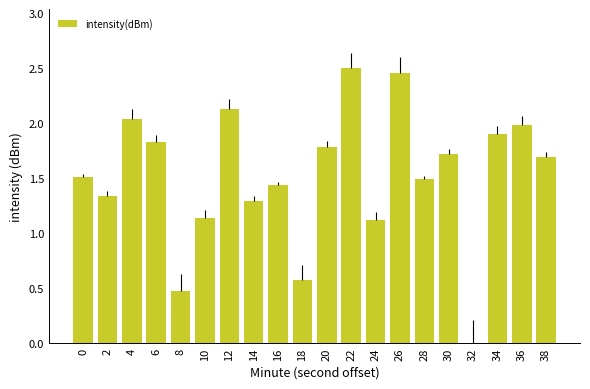

What is the sum of the values at 0 and 20?

3.3